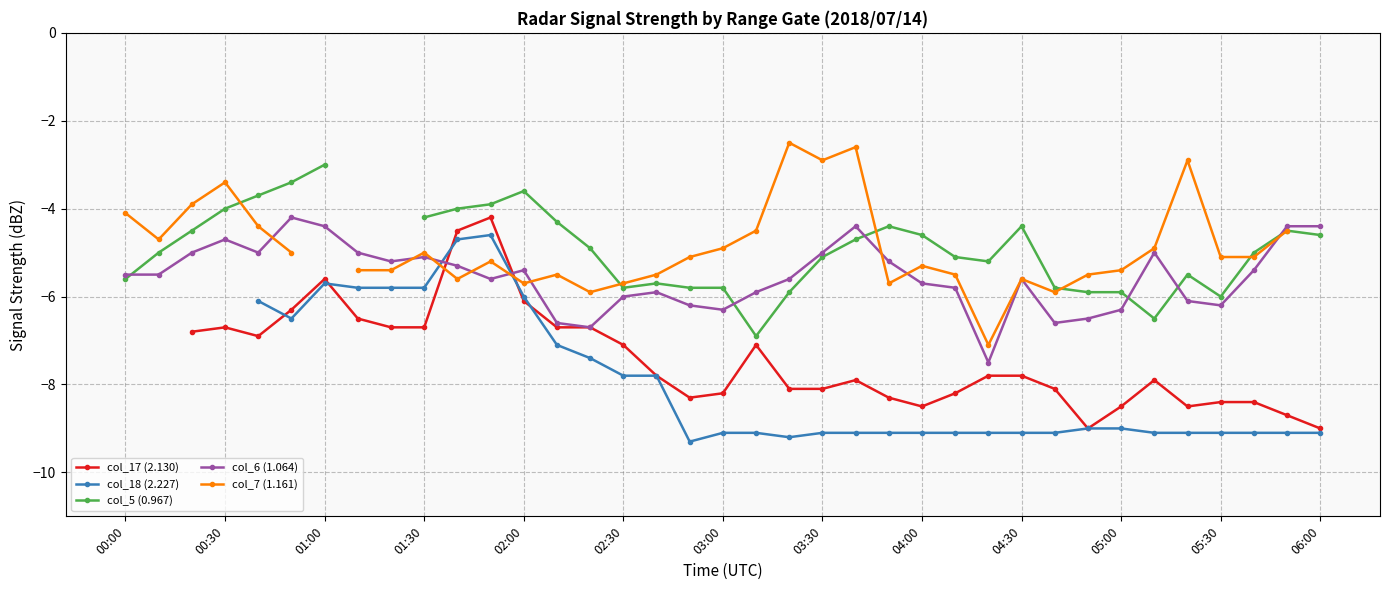

True or false: col_18 (2.227) has a value of -10.5 at 14.

False